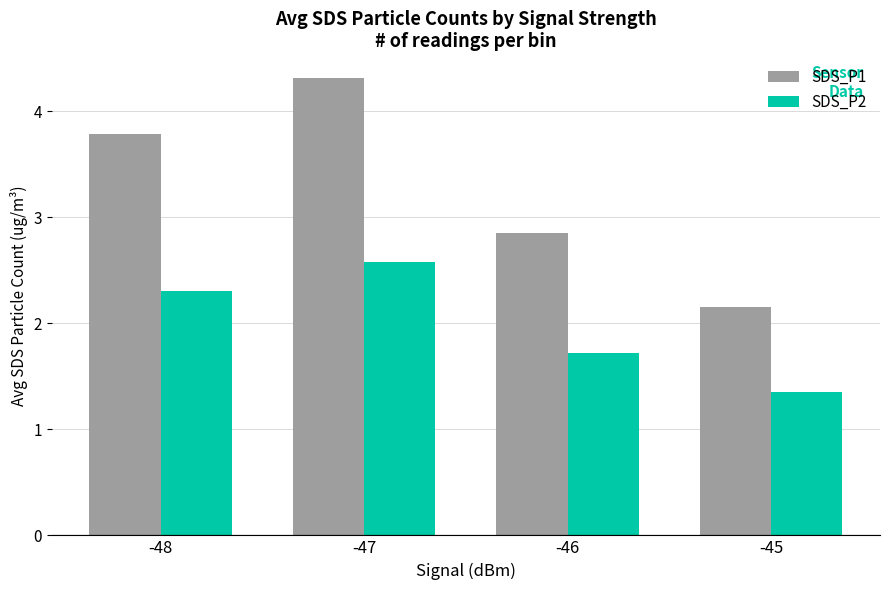

Does the chart contain any negative values?

No